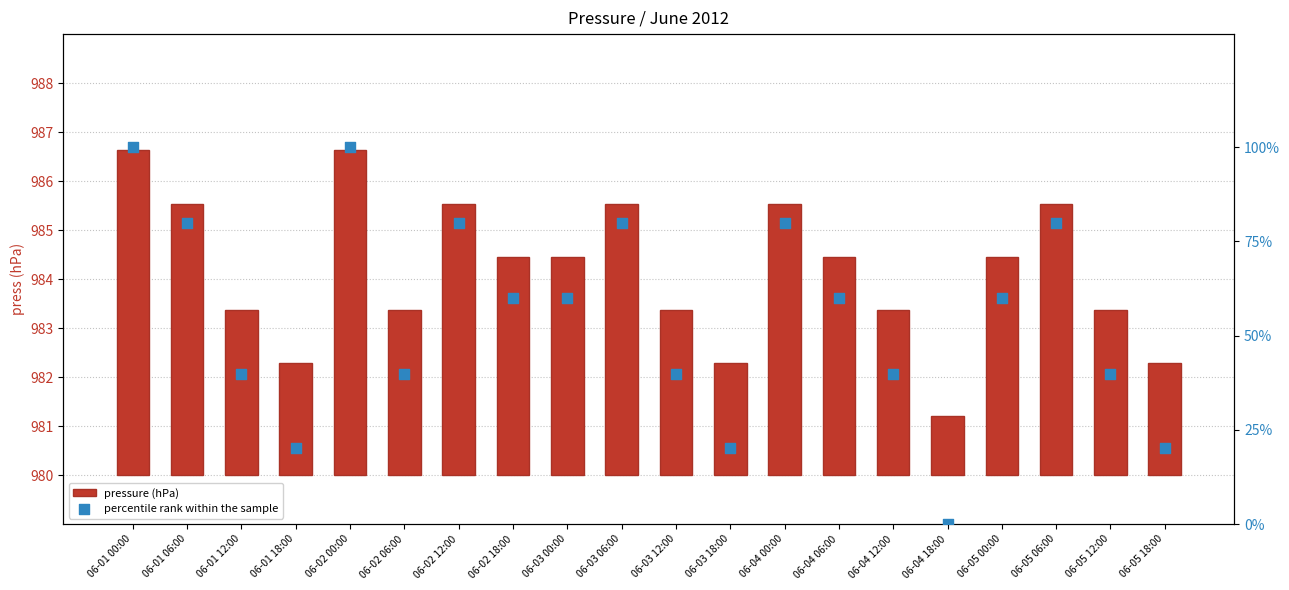

What are all the series names shown in the legend?

pressure (hPa), percentile rank within the sample